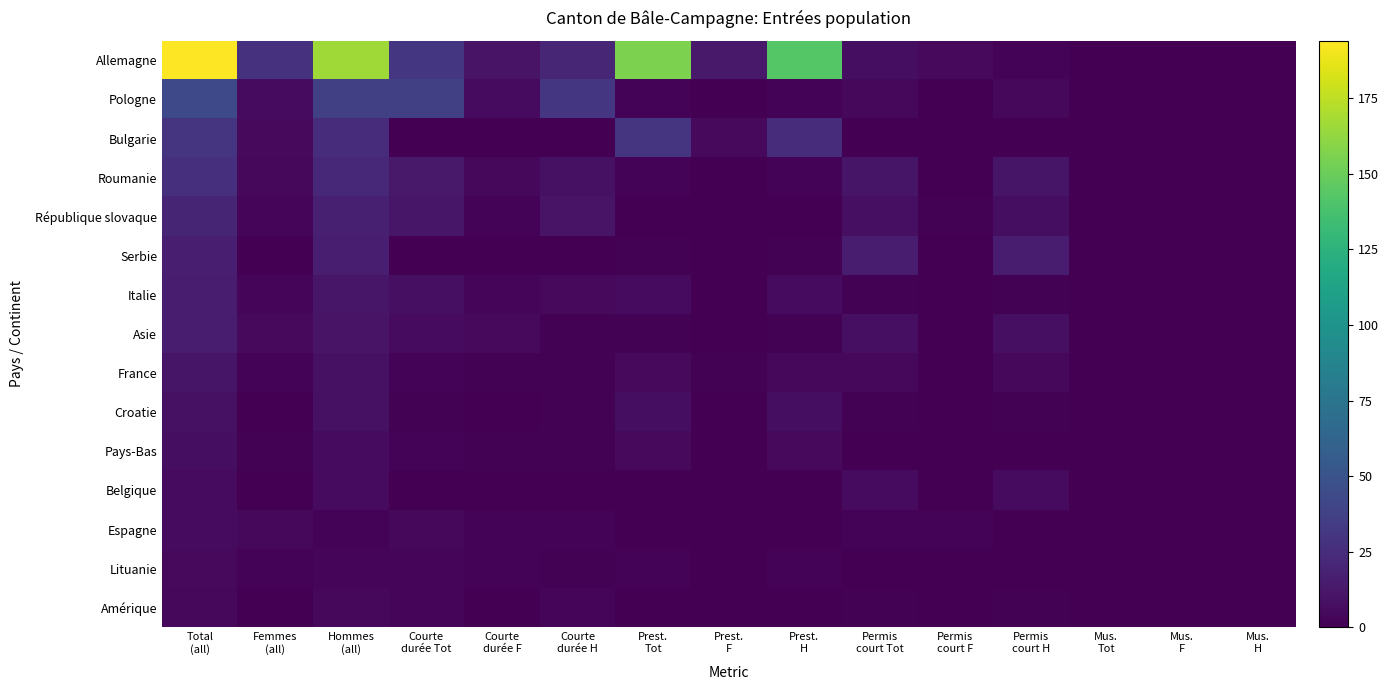

Rank the series by their maximum value, from lowest to highest.

Amérique, Lituanie, Belgique, Espagne, Pays-Bas, Croatie, France, Italie, Asie, Serbie, République slovaque, Roumanie, Bulgarie, Pologne, Allemagne